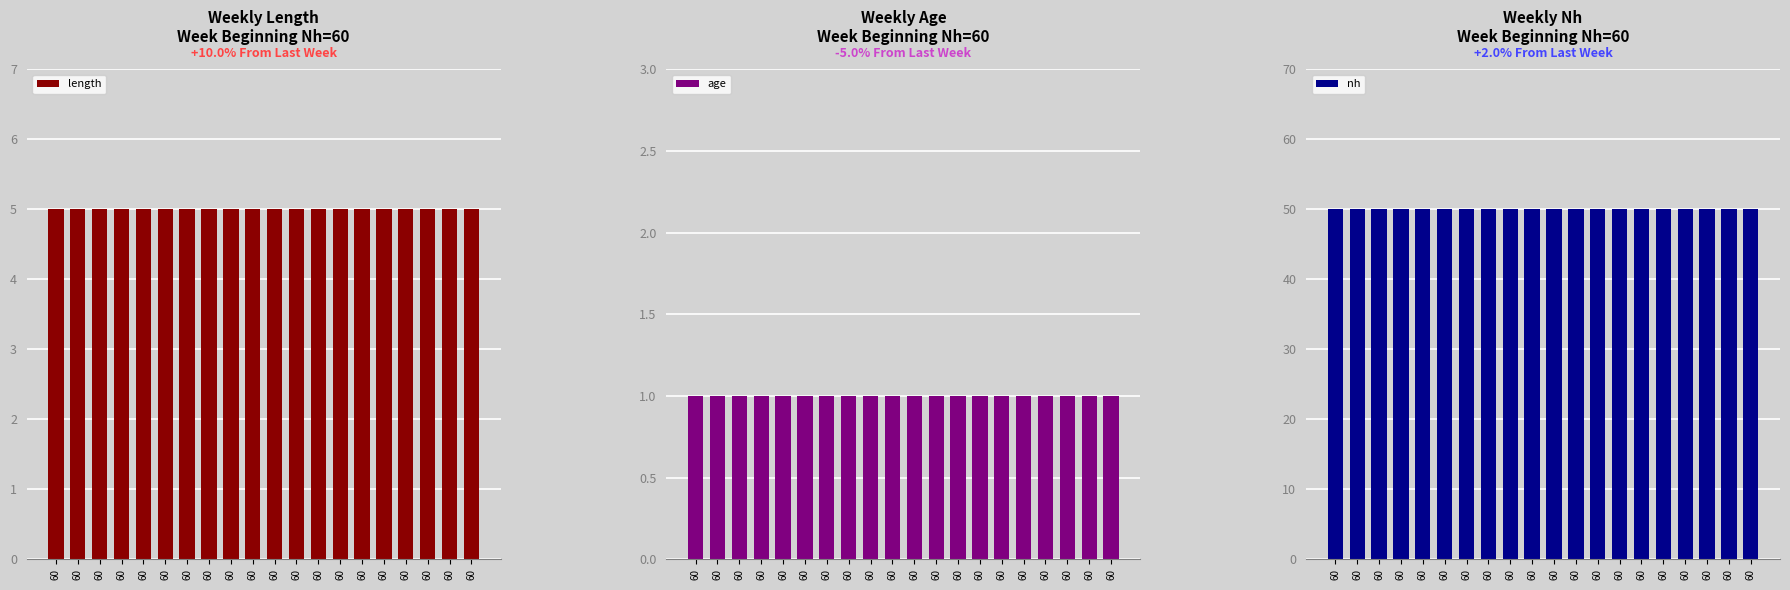

Reading right to left, transcribe all the data shown in this chart.

length: 60=5	60=5	60=5	60=5	60=5	60=5	60=5	60=5	60=5	60=5	60=5	60=5	60=5	60=5	60=5	60=5	60=5	60=5	60=5	60=5
age: 60=1	60=1	60=1	60=1	60=1	60=1	60=1	60=1	60=1	60=1	60=1	60=1	60=1	60=1	60=1	60=1	60=1	60=1	60=1	60=1
nh: 60=50	60=50	60=50	60=50	60=50	60=50	60=50	60=50	60=50	60=50	60=50	60=50	60=50	60=50	60=50	60=50	60=50	60=50	60=50	60=50